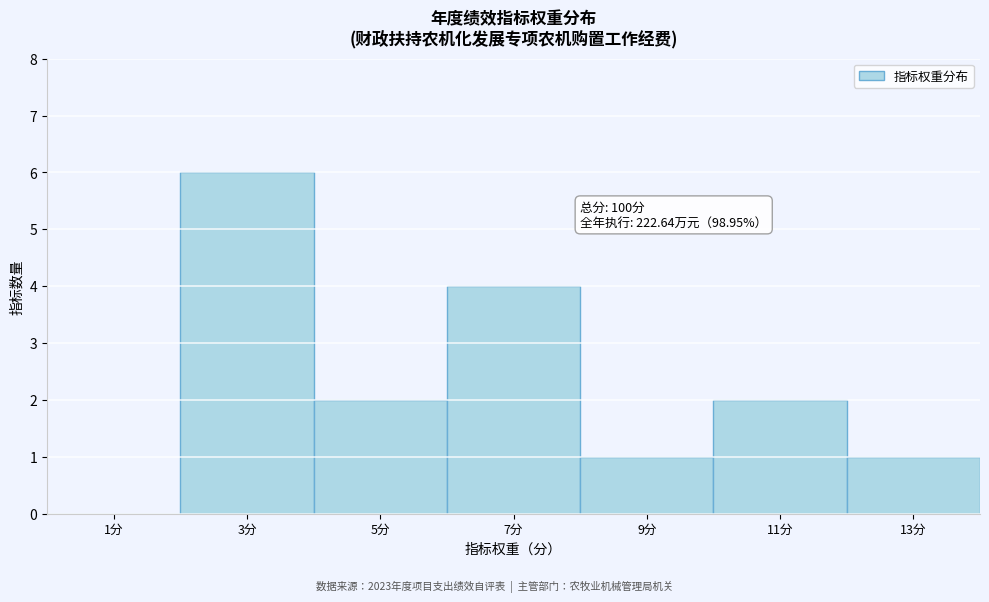

Which range on the x-axis has the tallest bar?

2 to 4